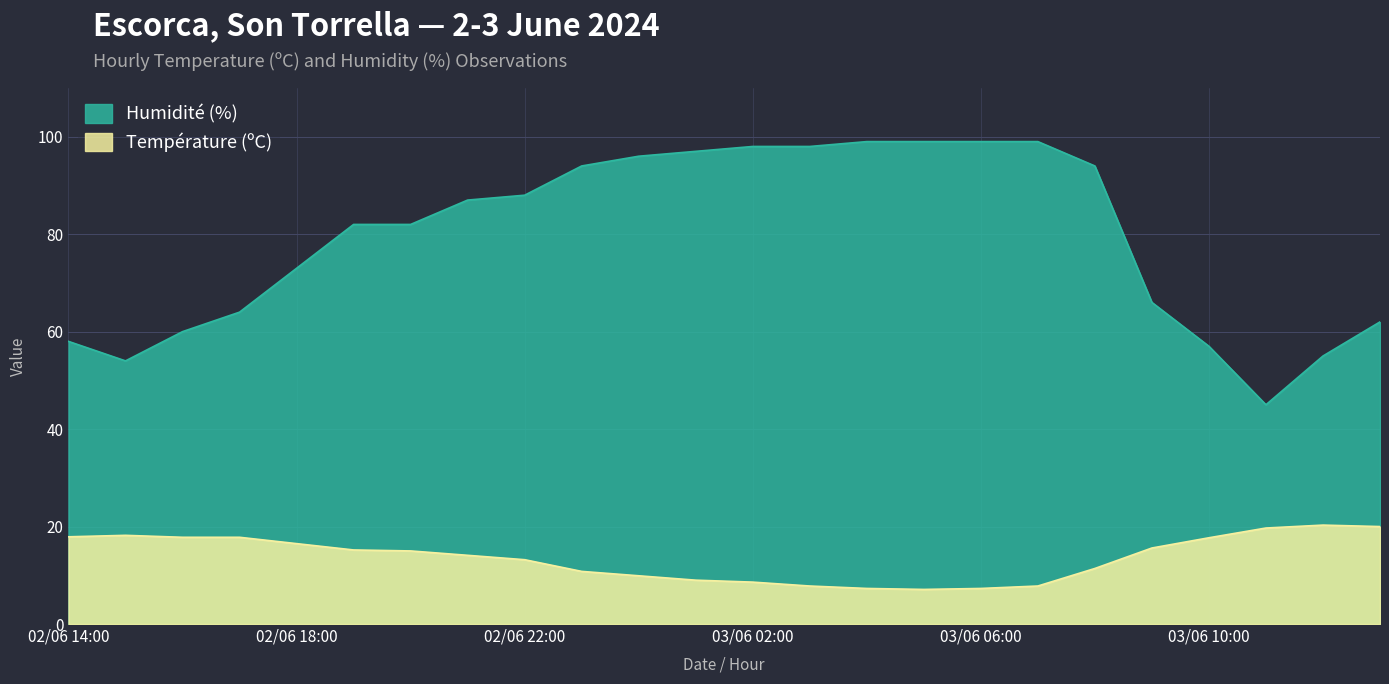

True or false: Température (ºC) and Humidité (%) cross at least once.

False